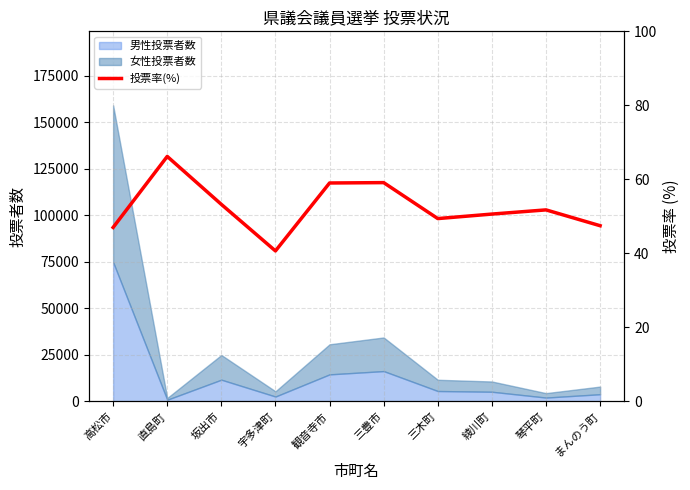

Reading right to left, extract all data points from this chart.

47.5	51.7	50.6	49.4	59.1	59.0	40.6	53.2	66.2	47.0